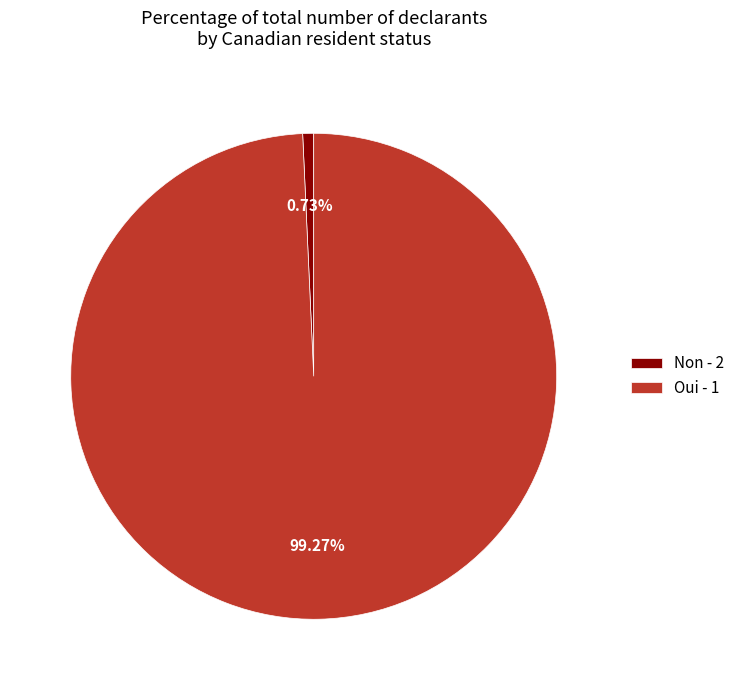

How many segments does this pie chart have?

2